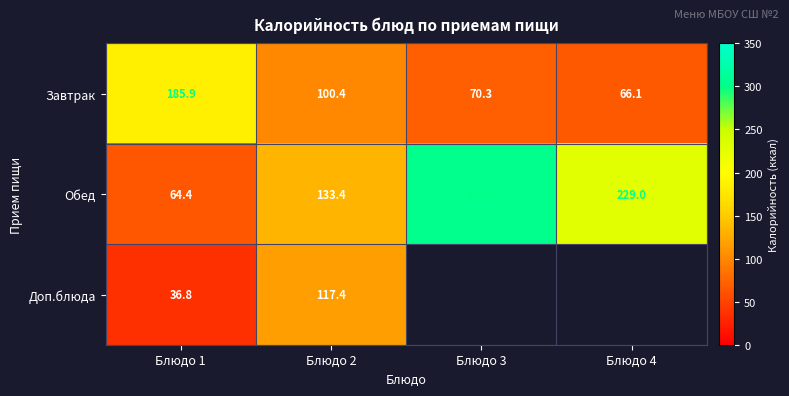

At which category is the sum across all series the highest?

Блюдо 2